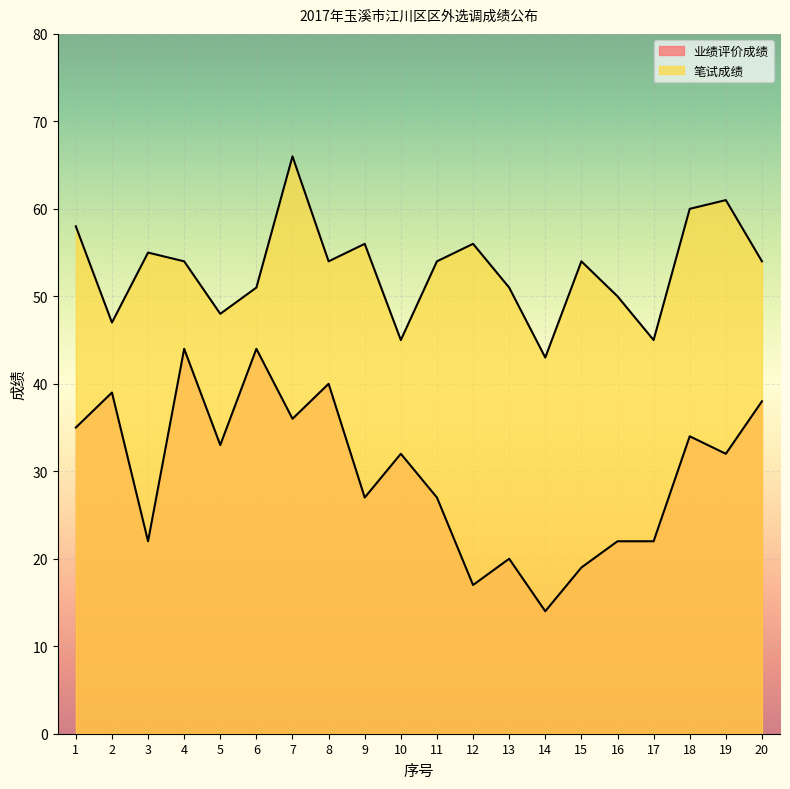

What is the average value of the 业绩评价成绩 series?

30